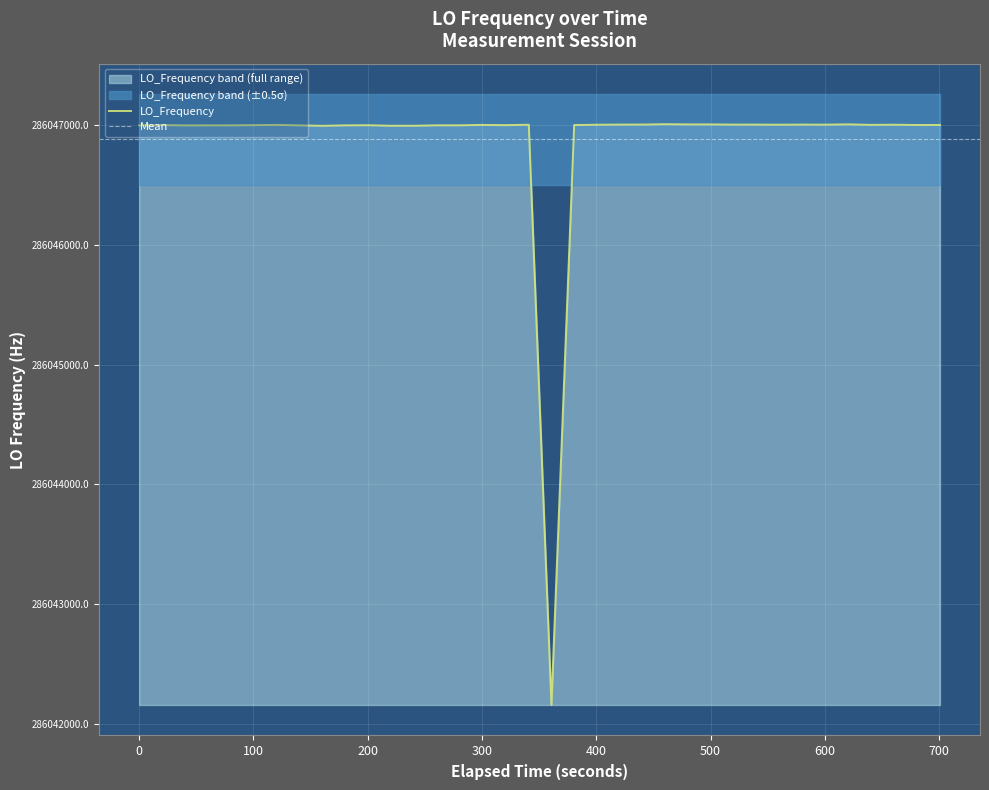

Count the number of values greater than 286046999.

20